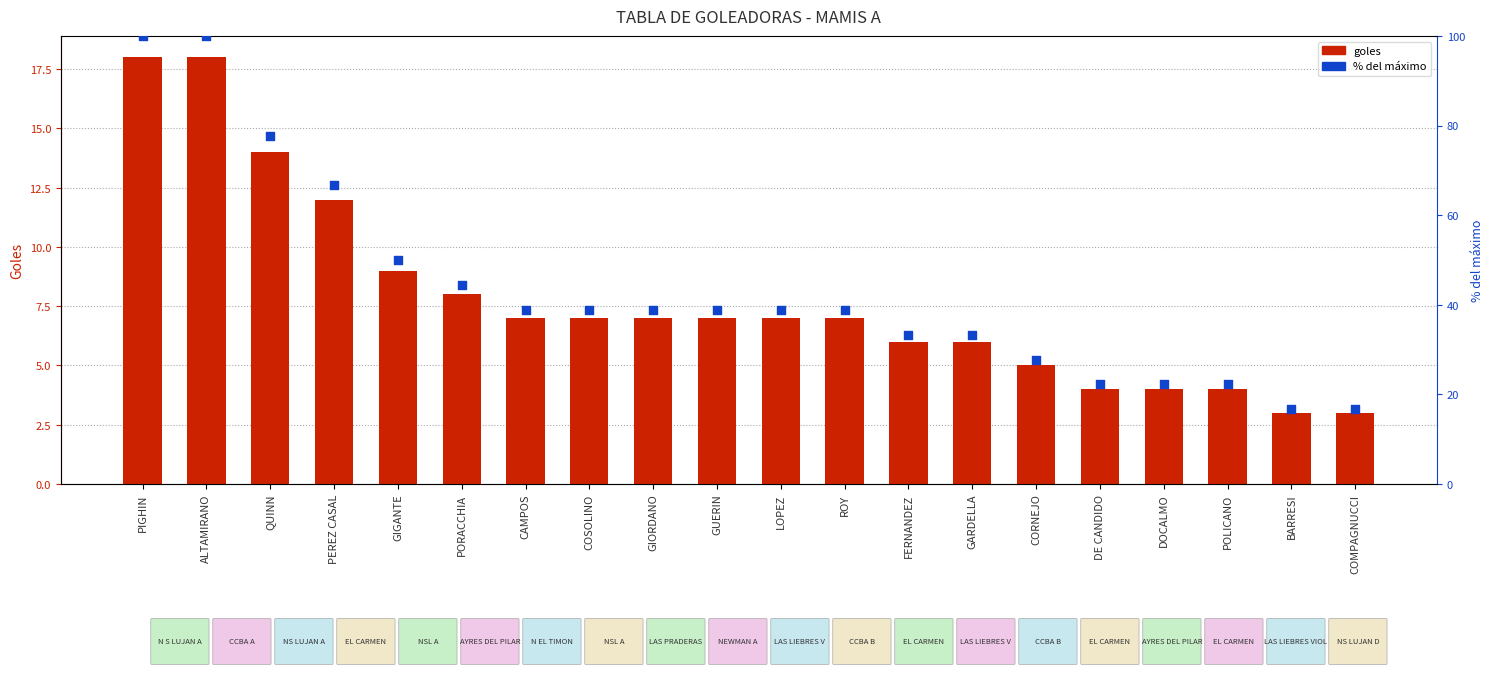

Is the value of % del máximo at QUINN greater than the value of goles at PIGHIN?

Yes